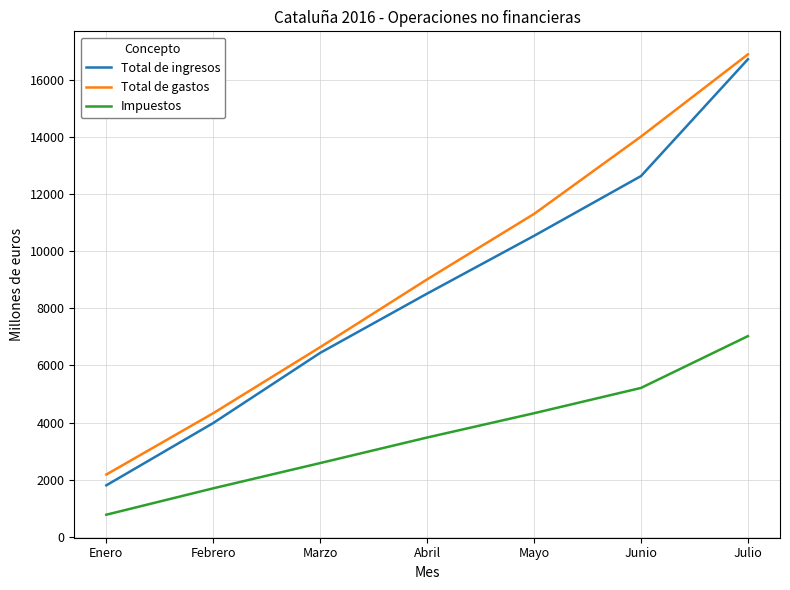

True or false: Total de ingresos and Impuestos cross at least once.

False